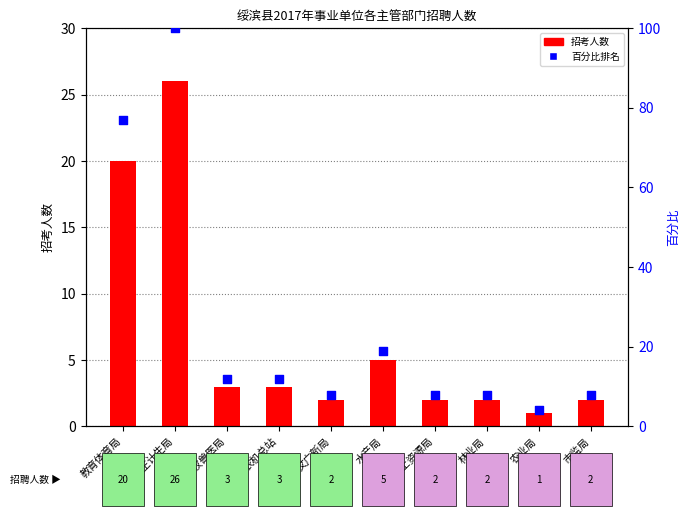

Which series has the largest total across all categories?

百分比排名